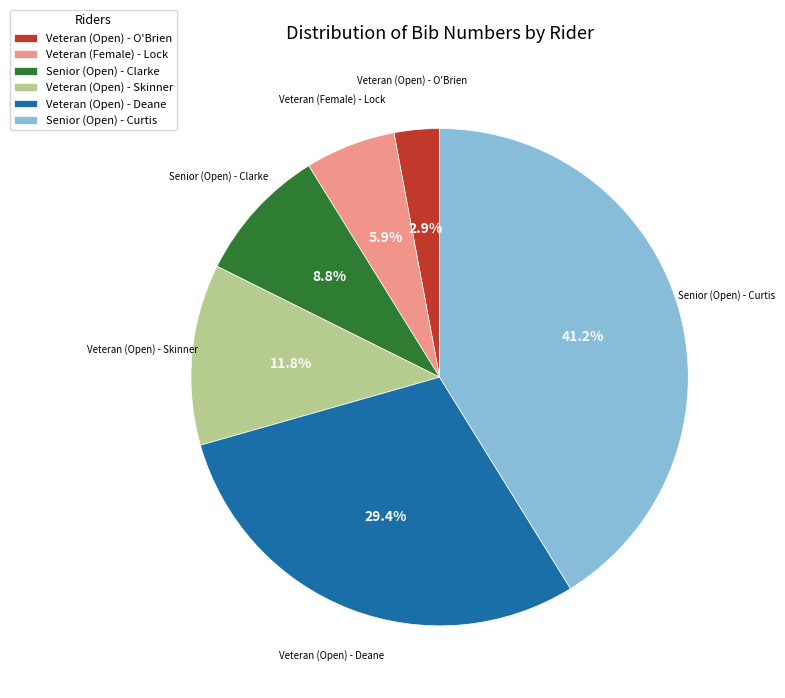

What is the smallest slice in the pie chart?

Veteran (Open) - O'Brien